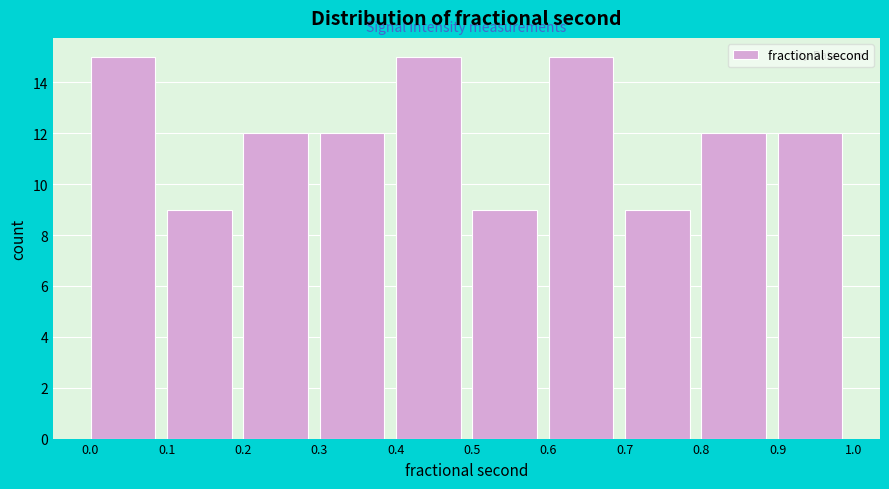

Reading left to right, transcribe this chart: for each bar, give the range it covers on the x-axis and its height. The values are not printed on the chart, so give them approximately, as read against the axis.

0.0 to 0.1: 15
0.1 to 0.2: 9
0.2 to 0.3: 12
0.3 to 0.4: 12
0.4 to 0.5: 15
0.5 to 0.6: 9
0.6 to 0.7: 15
0.7 to 0.8: 9
0.8 to 0.9: 12
0.9 to 1.0: 12